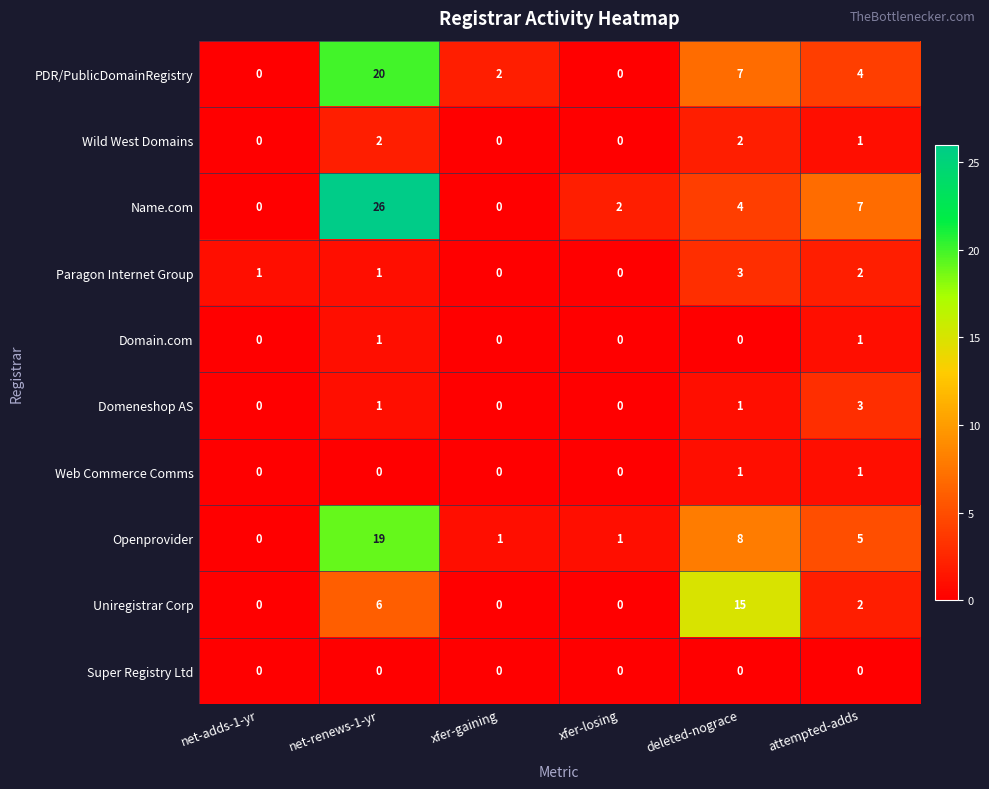

What is the difference between the Openprovider values at attempted-adds and net-adds-1-yr?

5